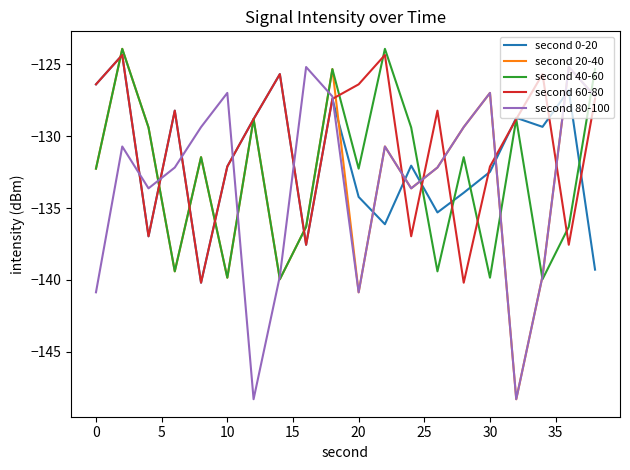

What is the smallest value displayed?

-148.3